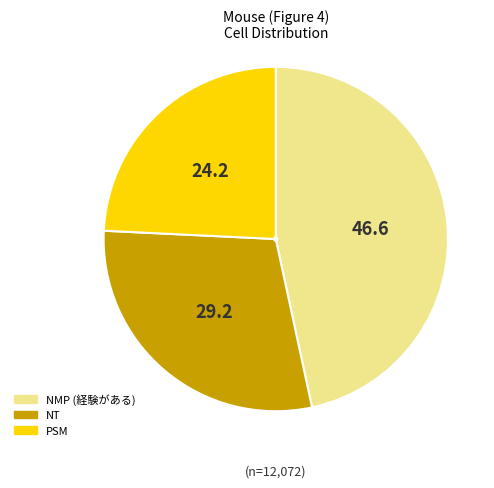

What is the smallest slice in the pie chart?

PSM